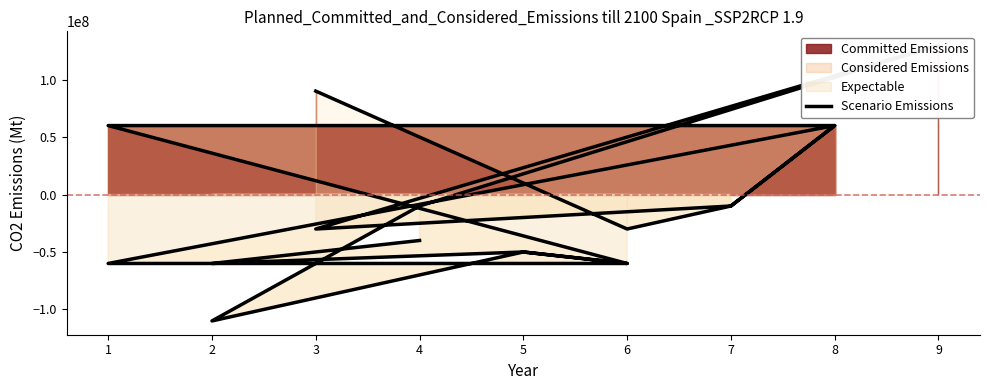

What is the difference between the maximum and minimum values?

240000000